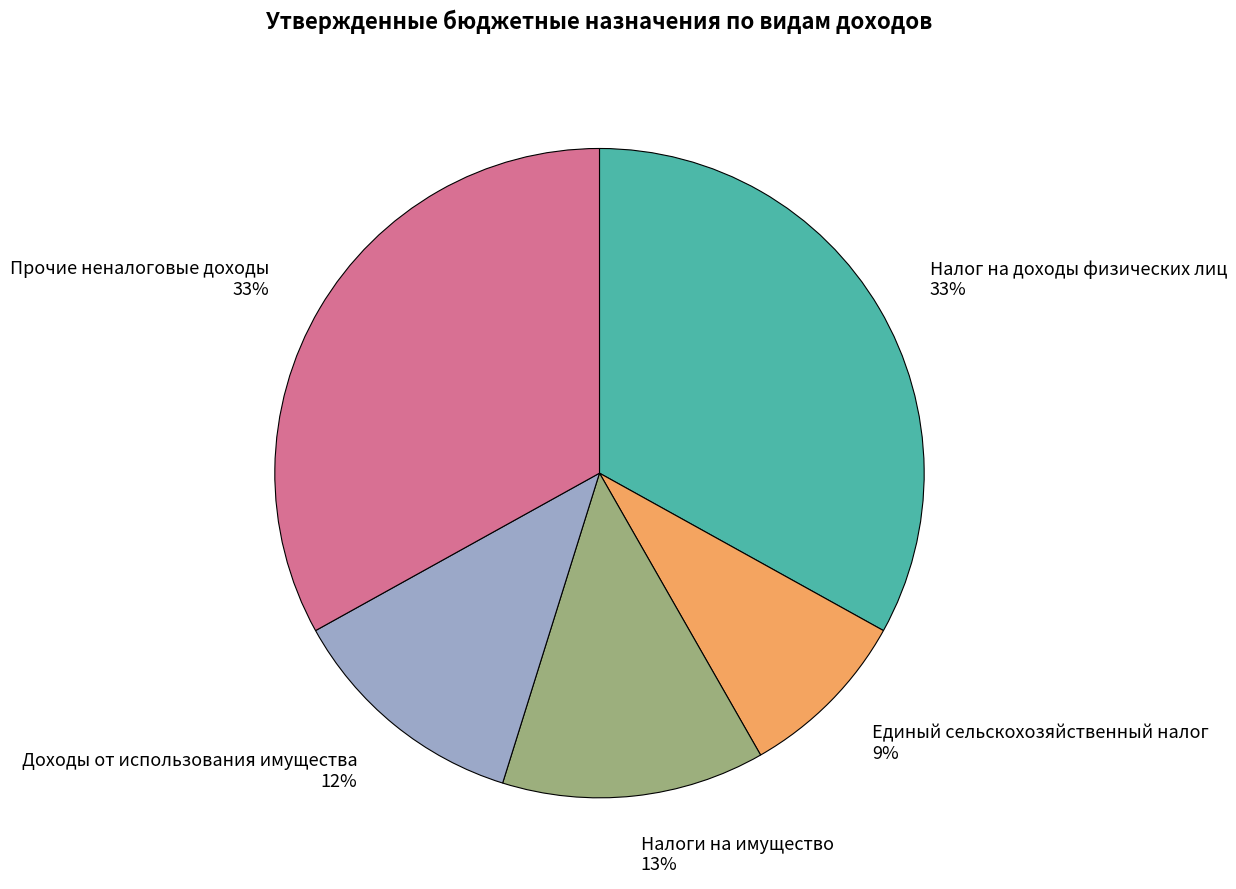

To the nearest percent, what percentage of the pie is Единый сельскохозяйственный налог?

9%